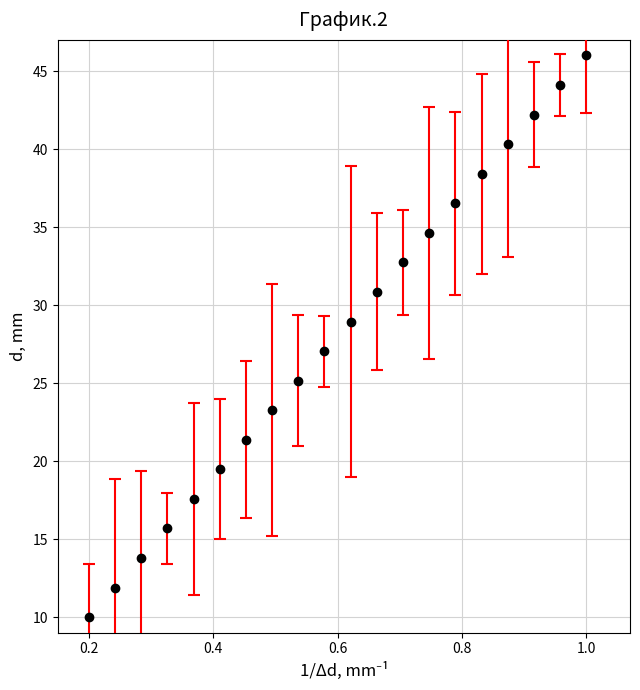

What is the minimum value shown in the chart?

10.0